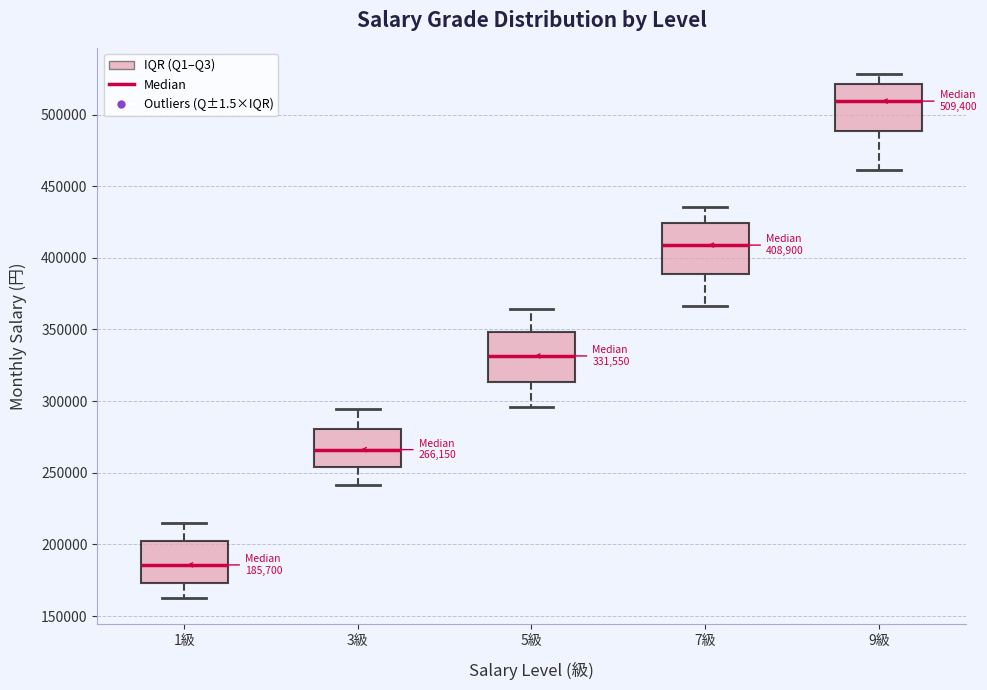

Which box has the highest median line?

9級